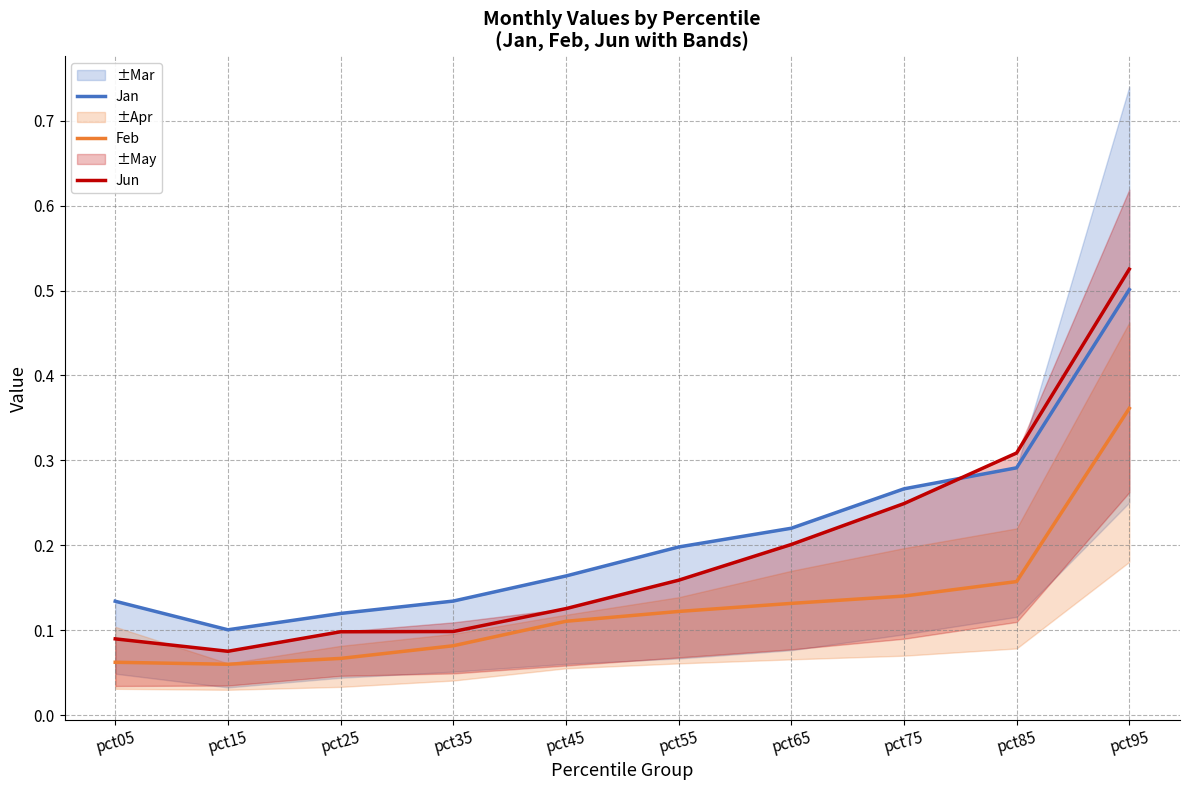

Between pct05 and pct75, which series saw the biggest shift?

Jun